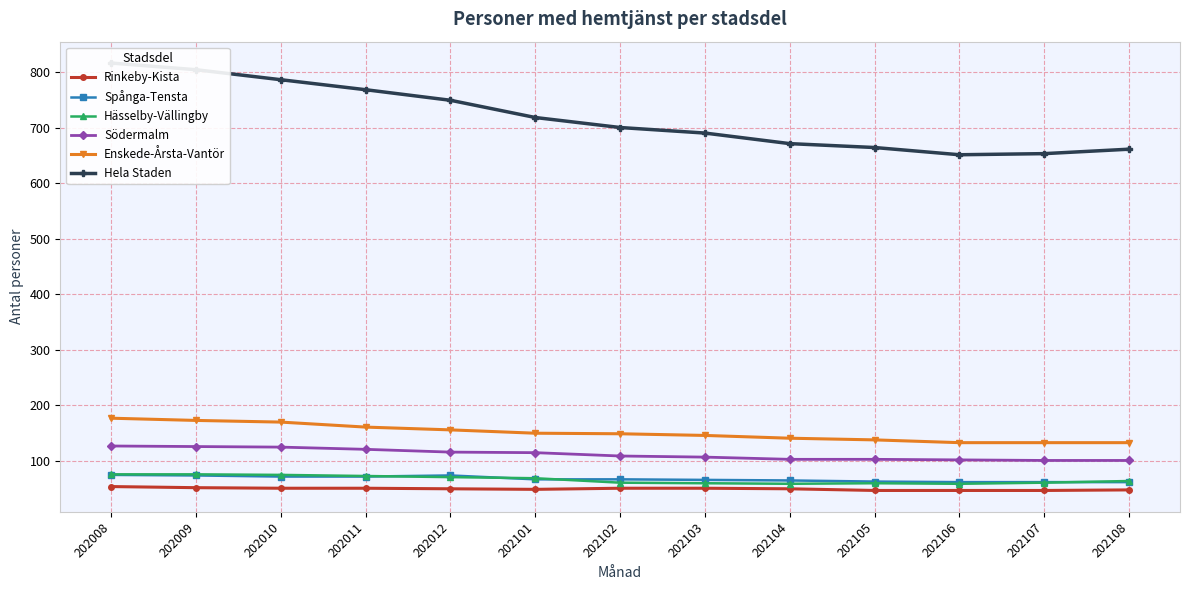

How many values in the Södermalm series exceed 109?

6